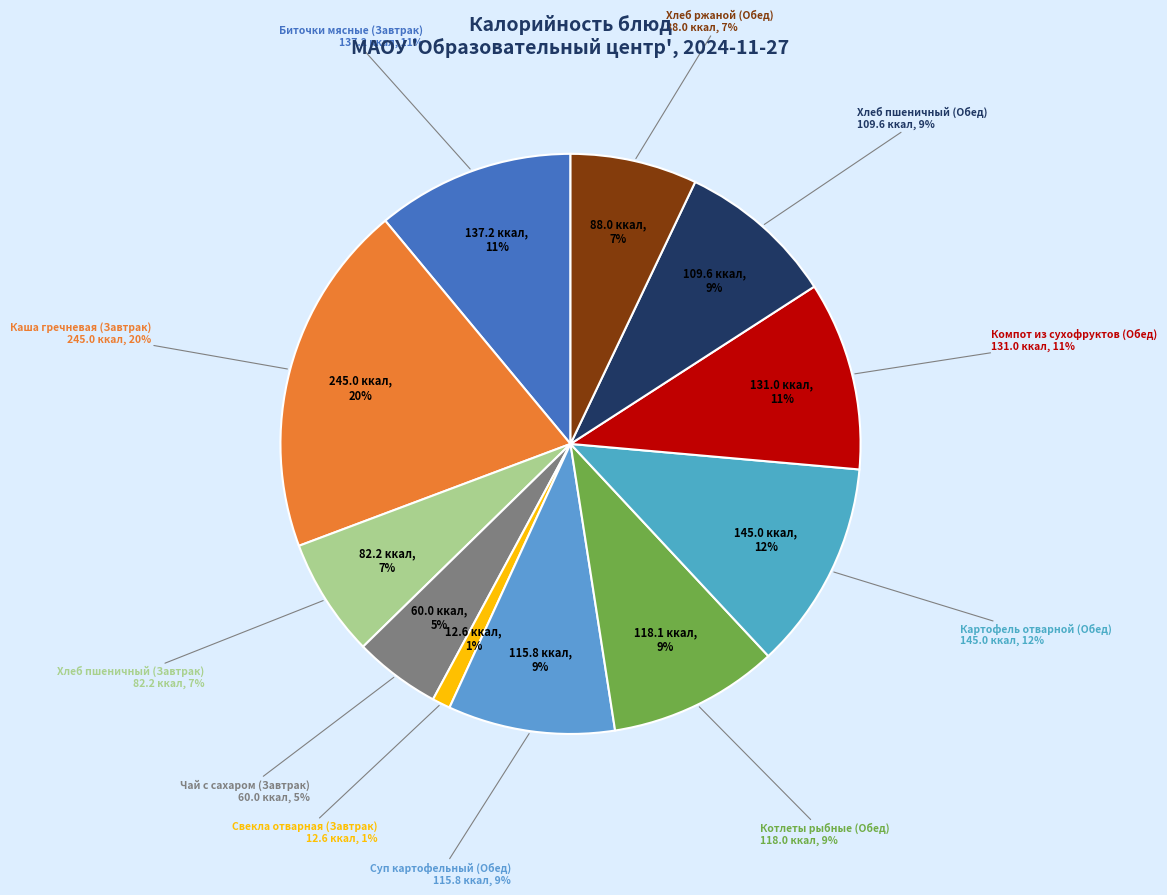

Count the number of slices in the pie.

11